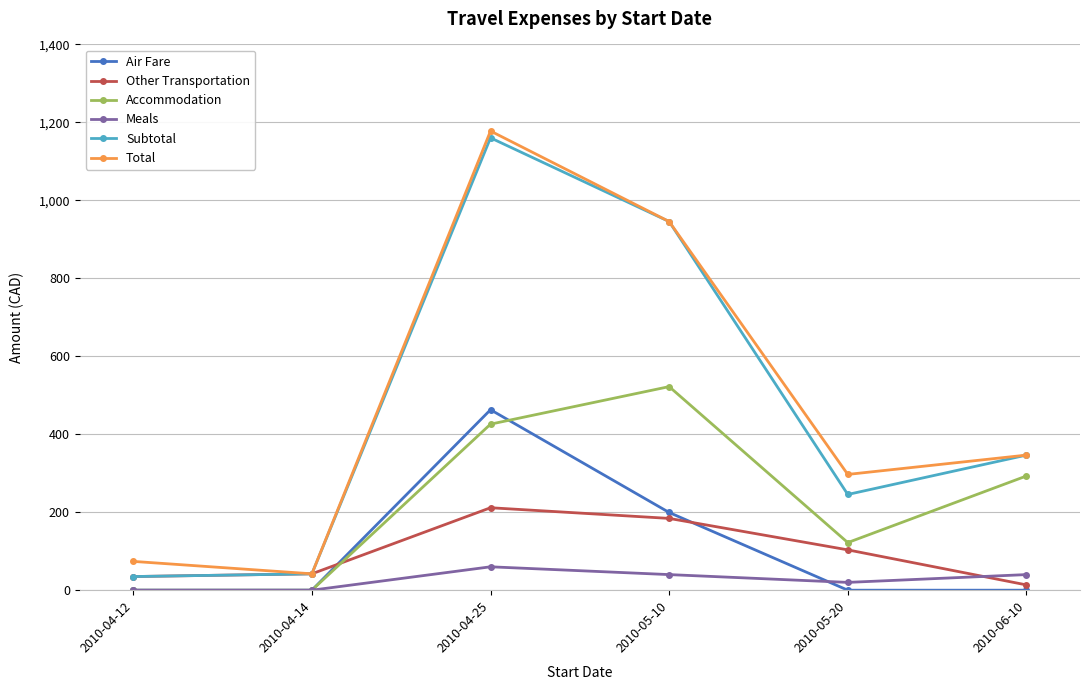

What position from the right is 2010-05-10?

3